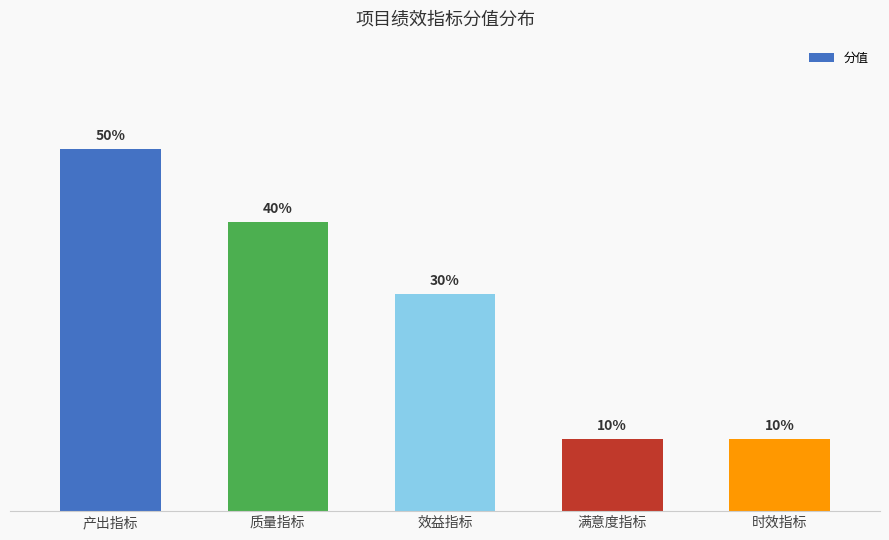

What is the label of the 2nd bar from the right?

满意度指标